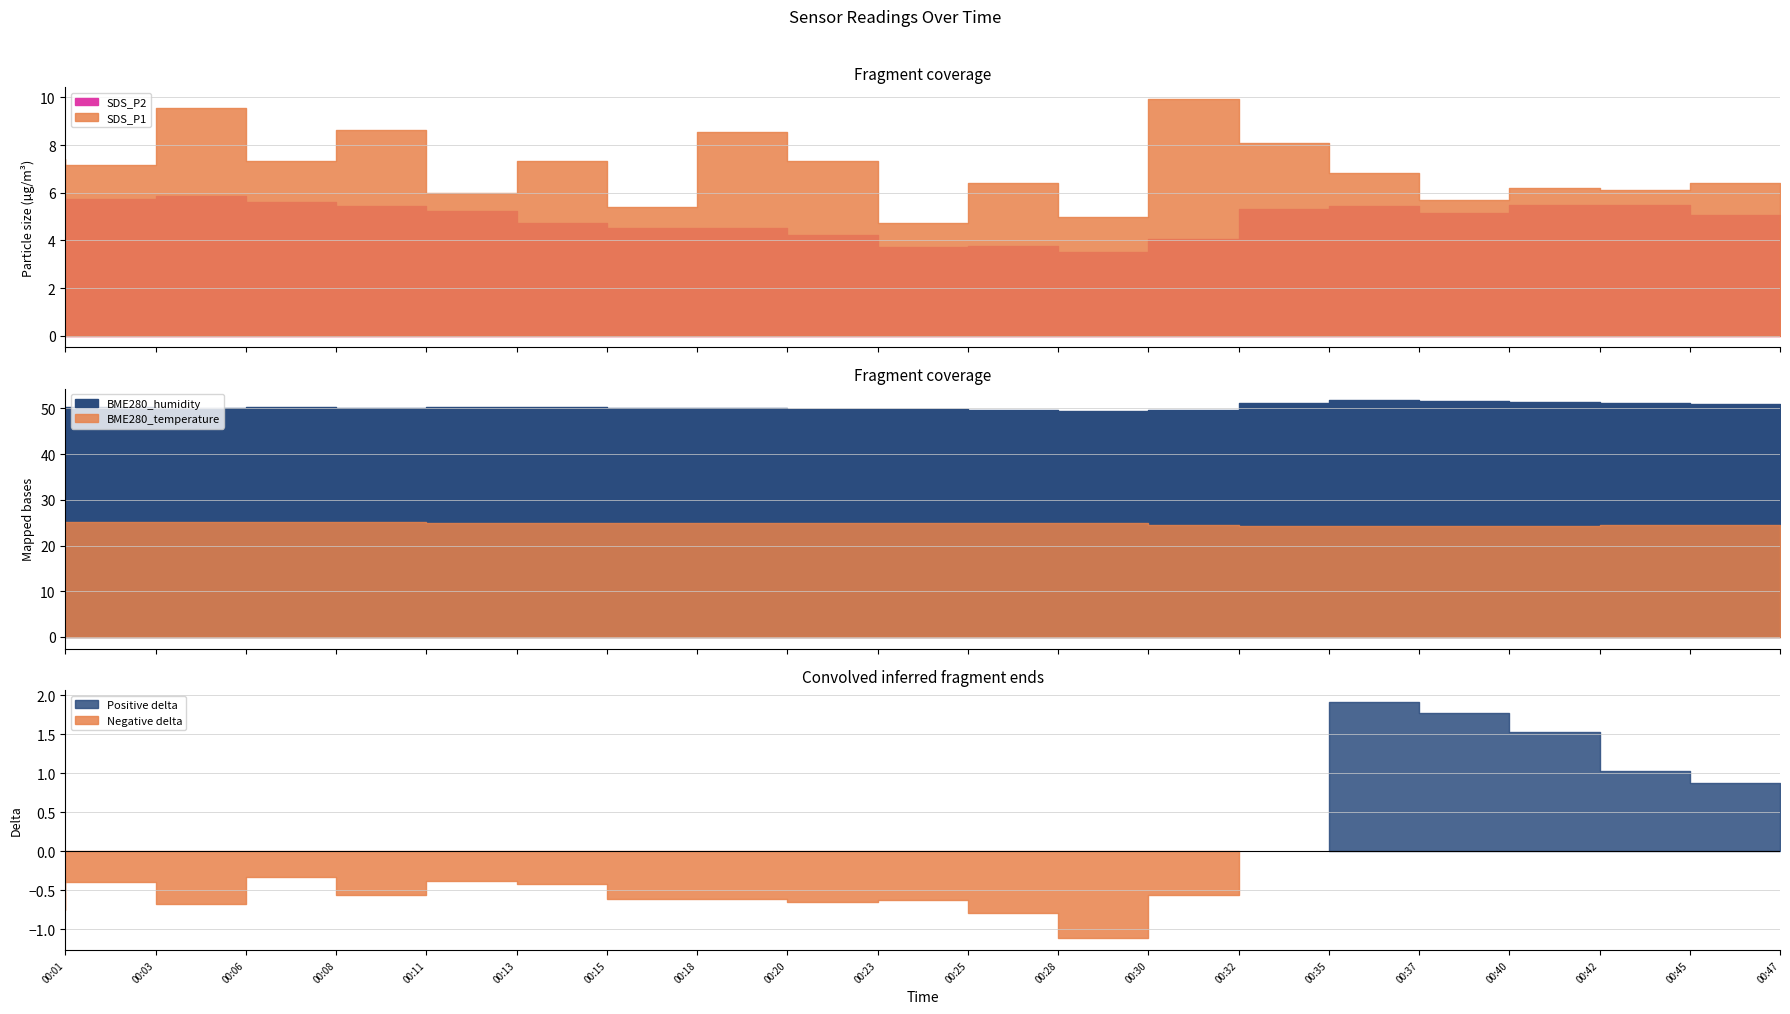

Is it true that SDS_P1 equals 6.8 at 00:30?

False